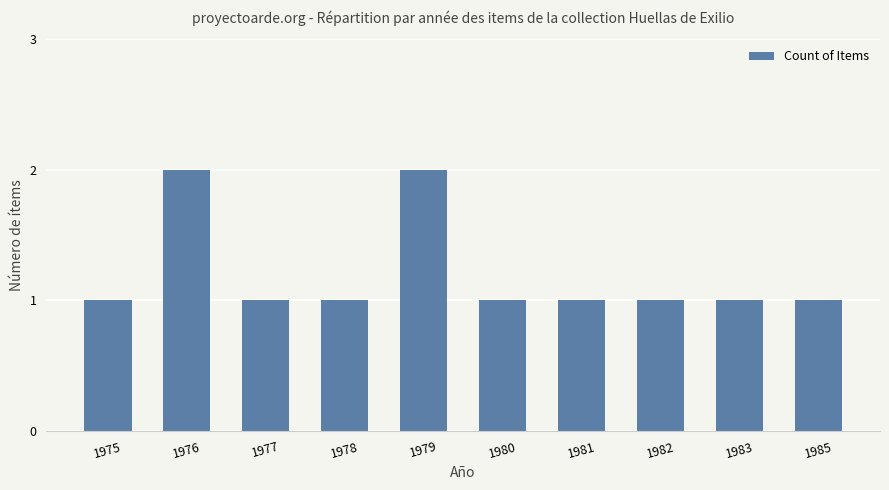

What is the value of the 8th bar from the left?

1